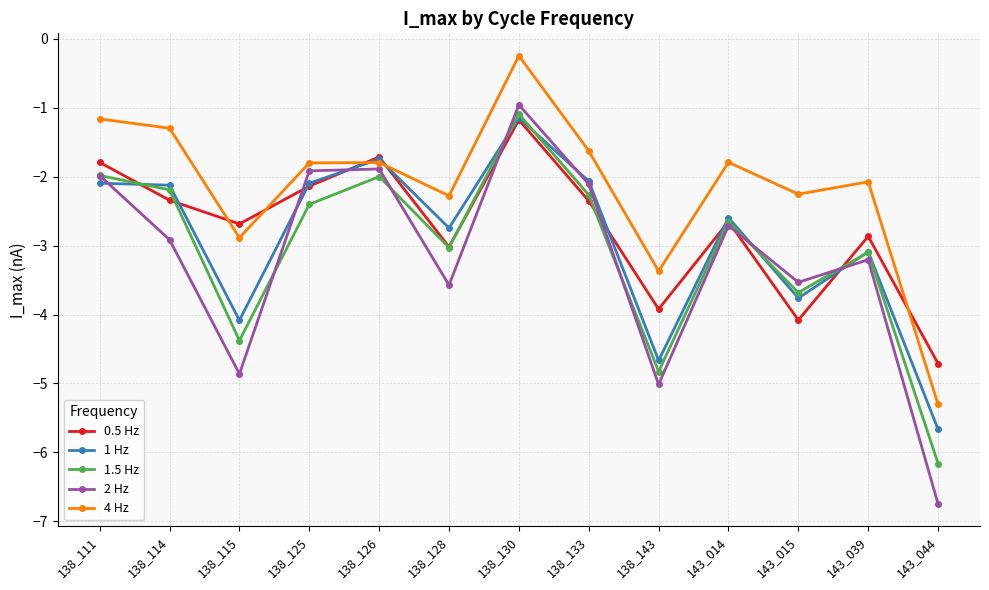

How many interior local valleys does the 1.5 Hz series have?

4